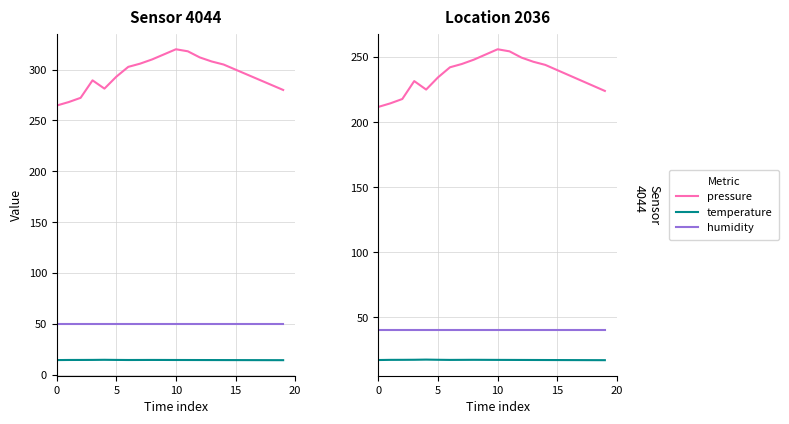

At which category is the sum across all series the highest?

10